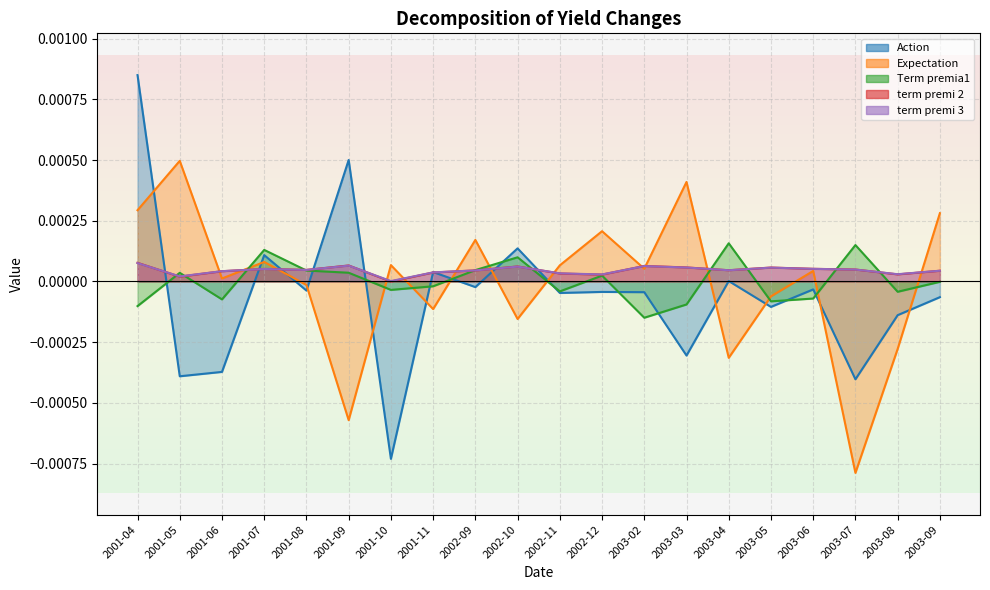

Which series ends up on top after the final intersection of term premi 2 and Action?

term premi 2